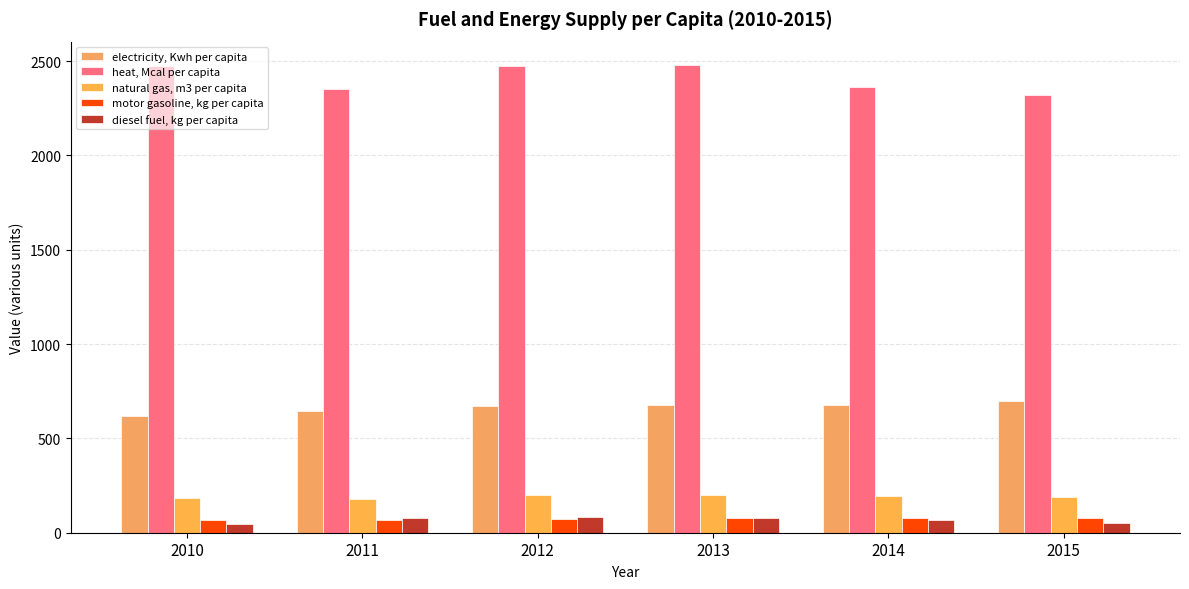

The value of diesel fuel, kg per capita at 2011 is 29.2. True or false?

False